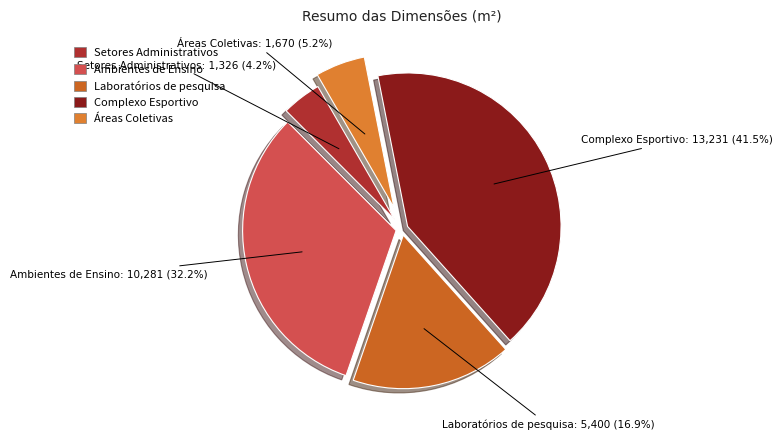

Rank the categories by value from highest to lowest.

Complexo Esportivo, Ambientes de Ensino, Laboratórios de pesquisa, Áreas Coletivas, Setores Administrativos